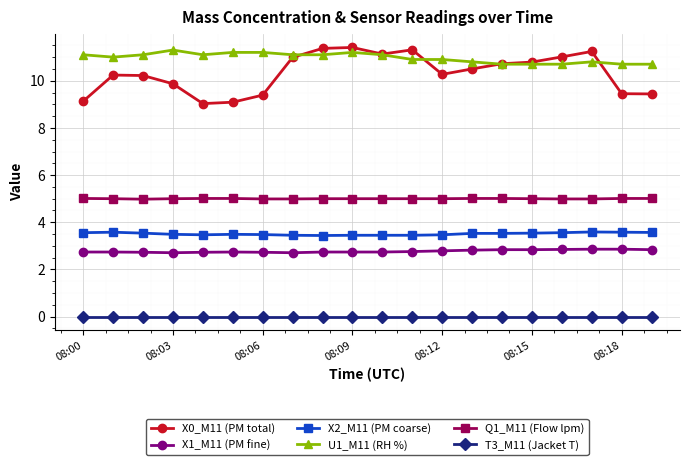

True or false: T3_M11 (Jacket T) and X2_M11 (PM coarse) cross at least once.

False